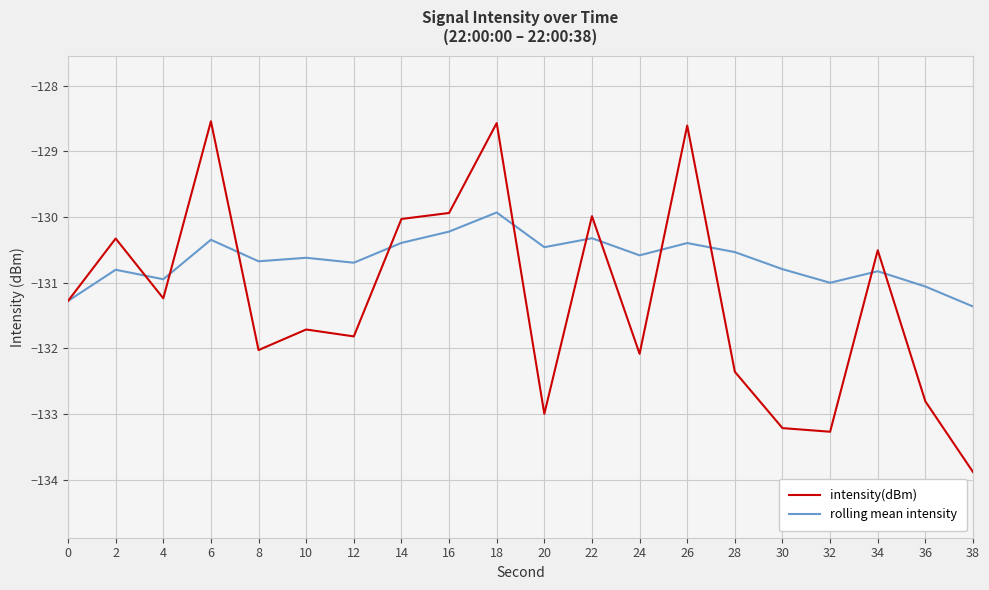

At which label is rolling mean intensity closest to -130?

18